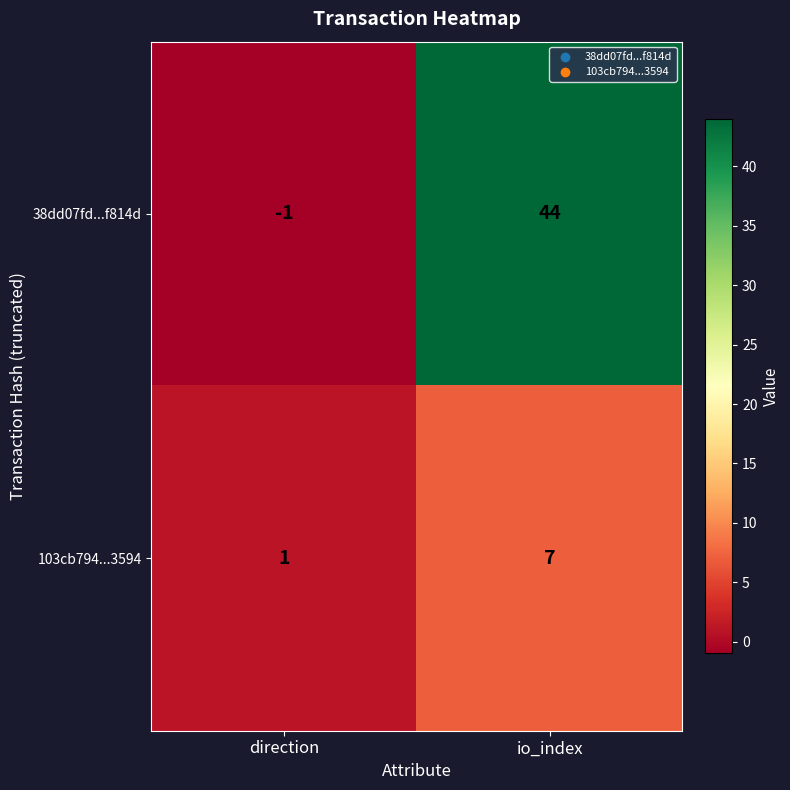

At io_index, list the series in order from smallest to largest.

103cb794...3594, 38dd07fd...f814d